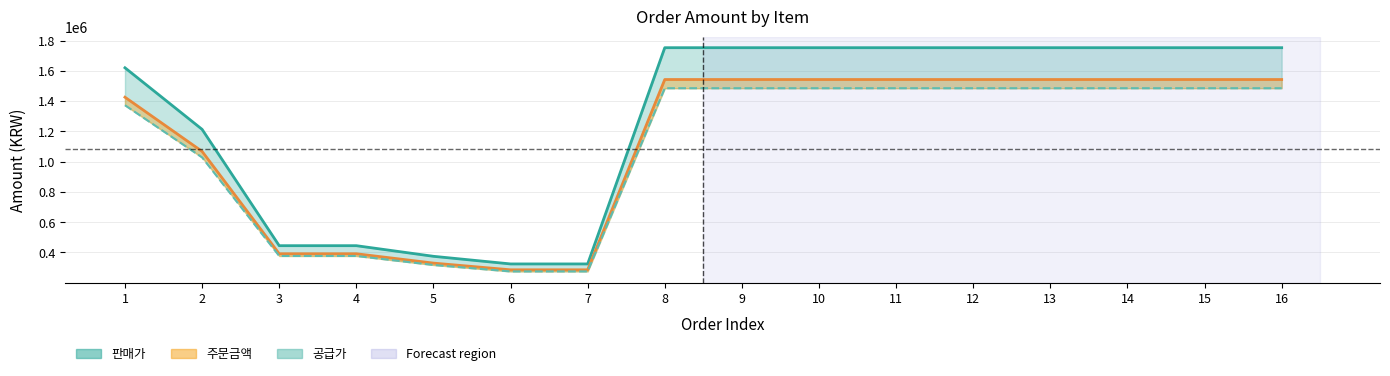

At how many categories does at least one series exceed 1171837?

11